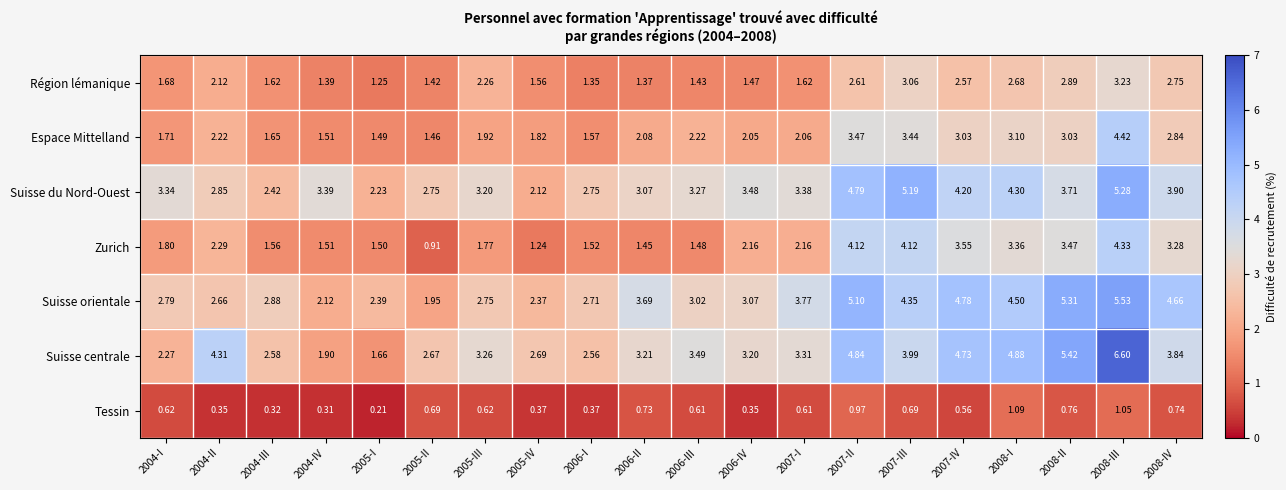

Which series has the largest total across all categories?

Suisse centrale